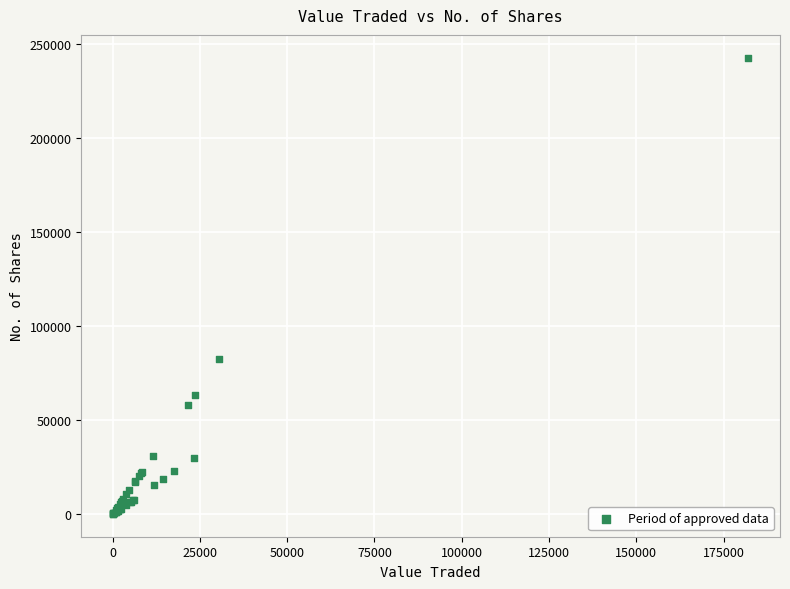

What Y value in the scatter plot is closest to 121462?

82434